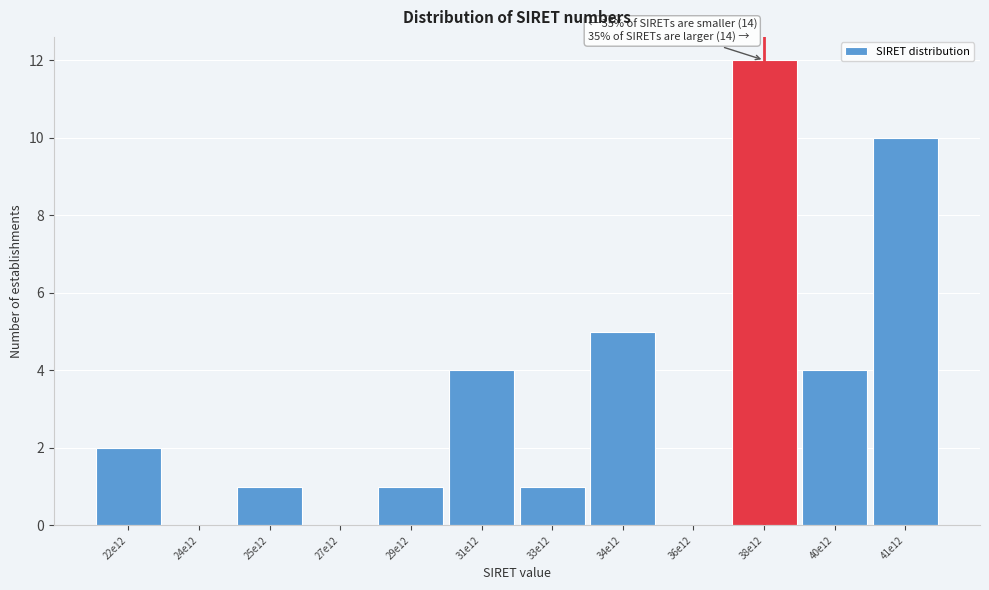

Reading right to left, transcribe all the data shown in this chart.

41e12=10	40e12=4	38e12=12	36e12=0	34e12=5	33e12=1	31e12=4	29e12=1	27e12=0	25e12=1	24e12=0	22e12=2